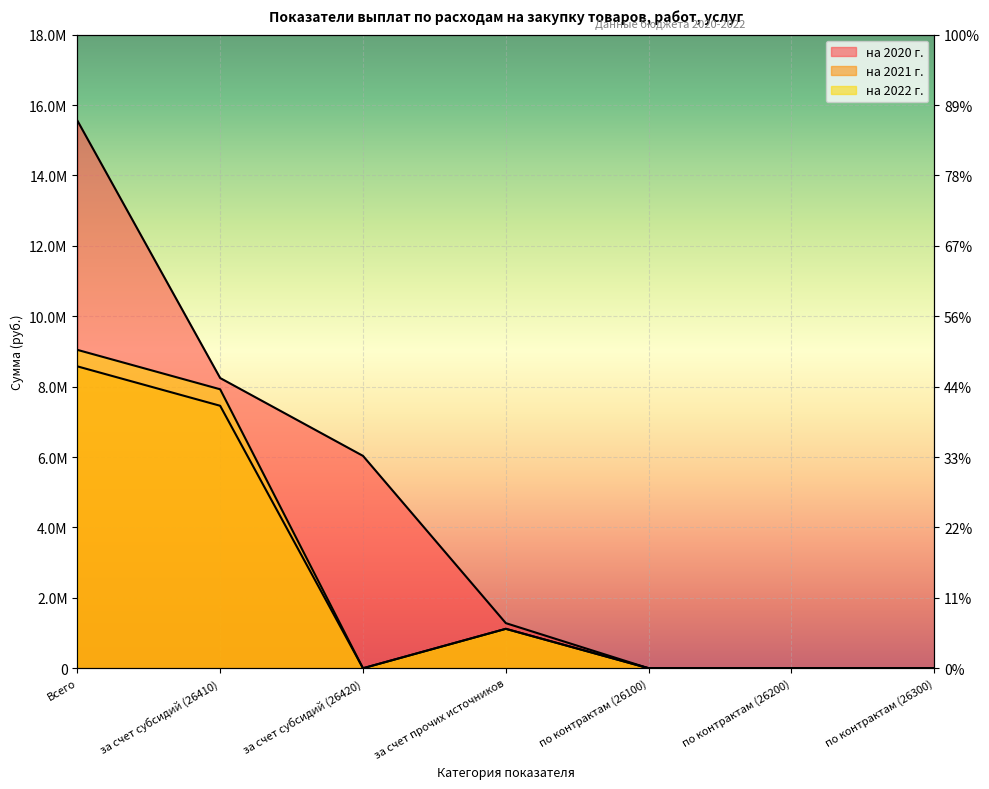

True or false: на 2020 г. has more than 2 interior local peaks.

False